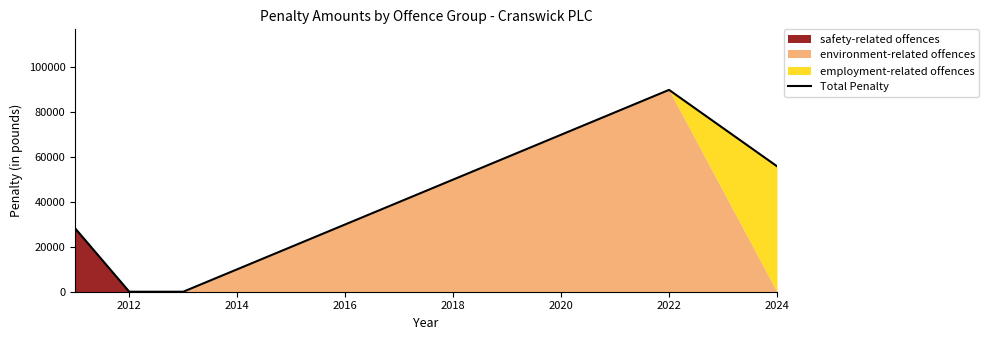

The value of Total Penalty at 2024 is 87044. True or false?

False